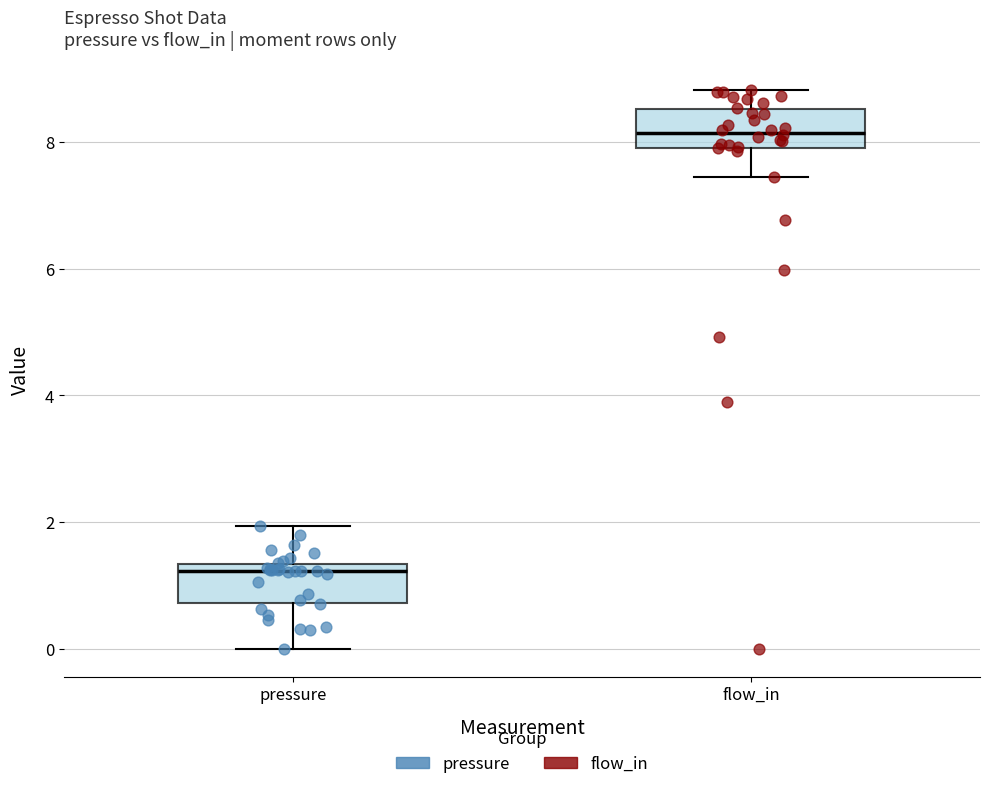

Reading left to right, transcribe this box plot: for each box, give where its median line is, the range the box spans, and where its two whiskers end, as read against the y-axis. The values are not printed on the chart, so give them approximately, as read against the axis.

pressure: median 1.2, box 0.8 to 1.4, whiskers 0.0 to 2.0
flow_in: median 8.2, box 8.0 to 8.6, whiskers 7.4 to 8.8